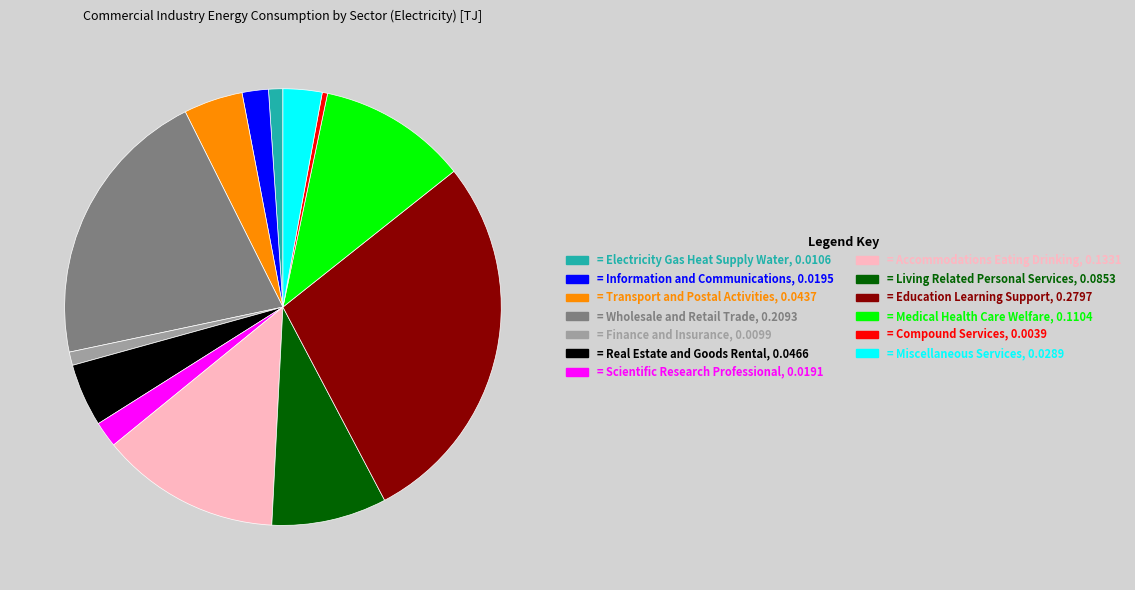

Is there a majority slice in this chart?

No